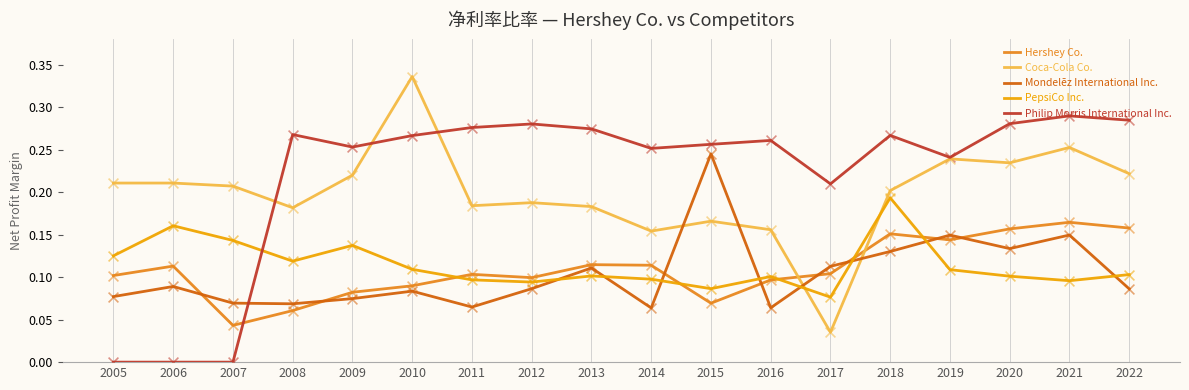

Between 2005 and 2022, which series saw the biggest shift?

Philip Morris International Inc.